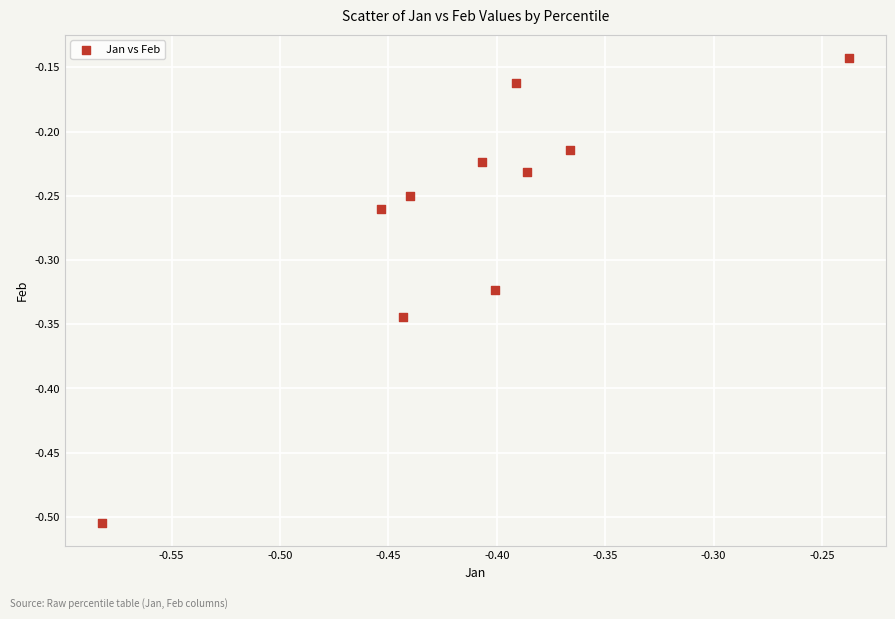

What is the range of Y values (max minus min)?

0.4